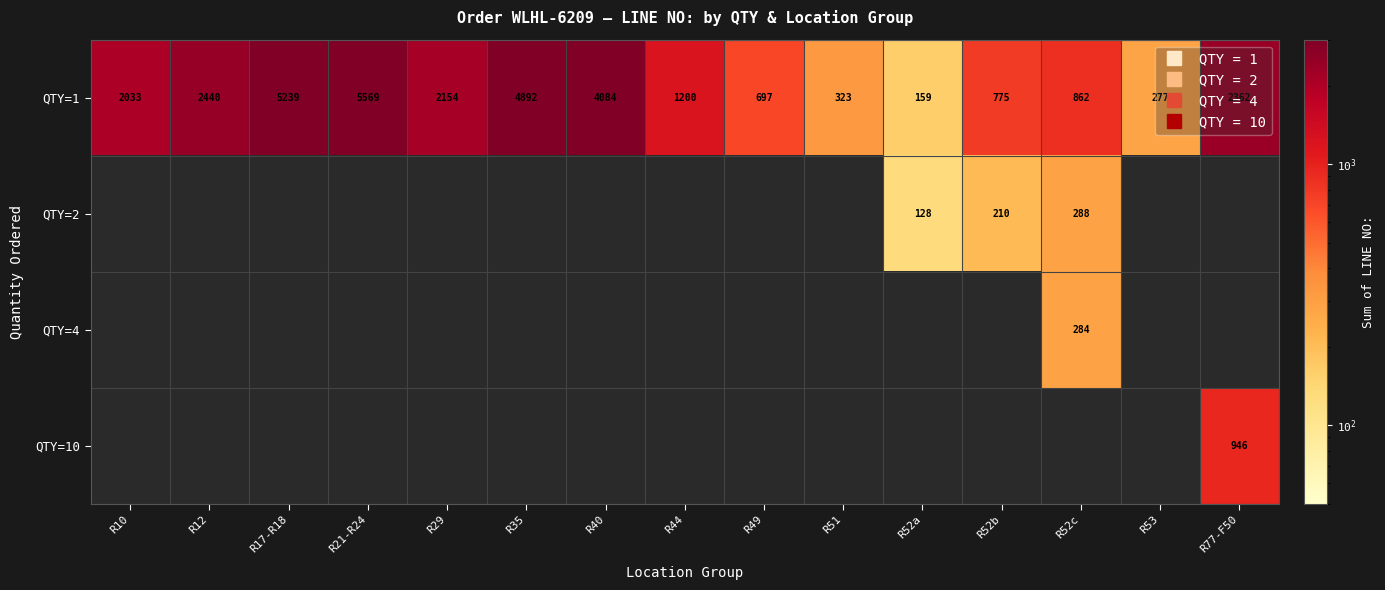

At how many categories does at least one series exceed 5401?

1